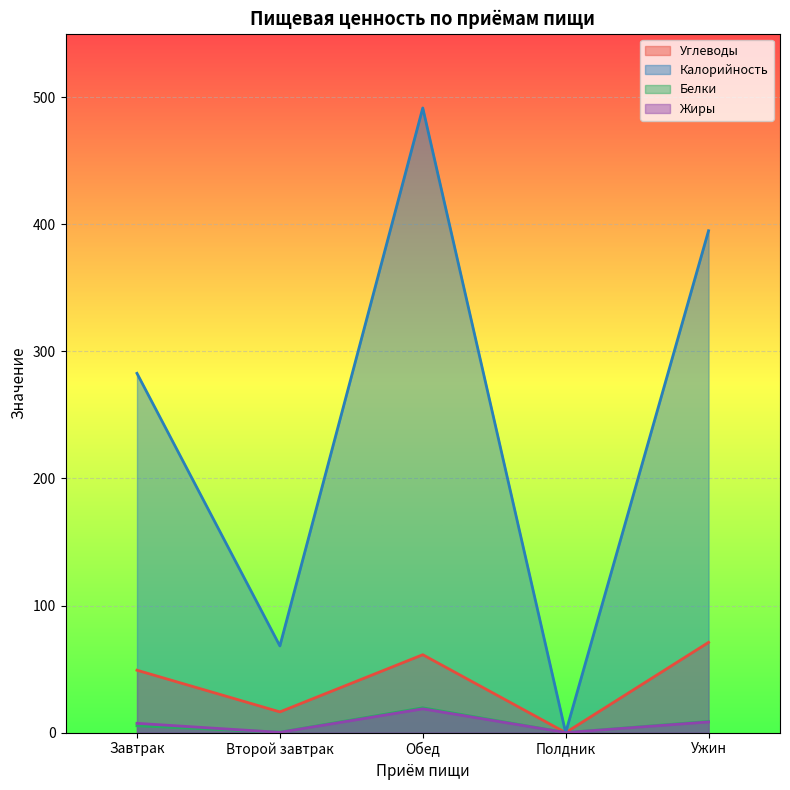

Reading left to right, transcribe all the data shown in this chart.

Углеводы: Завтрак=49.1	Второй завтрак=16.3	Обед=61.3	Полдник=0.0	Ужин=71.0
Калорийность: Завтрак=282.7	Второй завтрак=68.2	Обед=491.5	Полдник=0.0	Ужин=394.9
Белки: Завтрак=5.4	Второй завтрак=0.3	Обед=19.5	Полдник=0.0	Ужин=8.8
Жиры: Завтрак=7.3	Второй завтрак=0.2	Обед=18.7	Полдник=0.0	Ужин=8.4